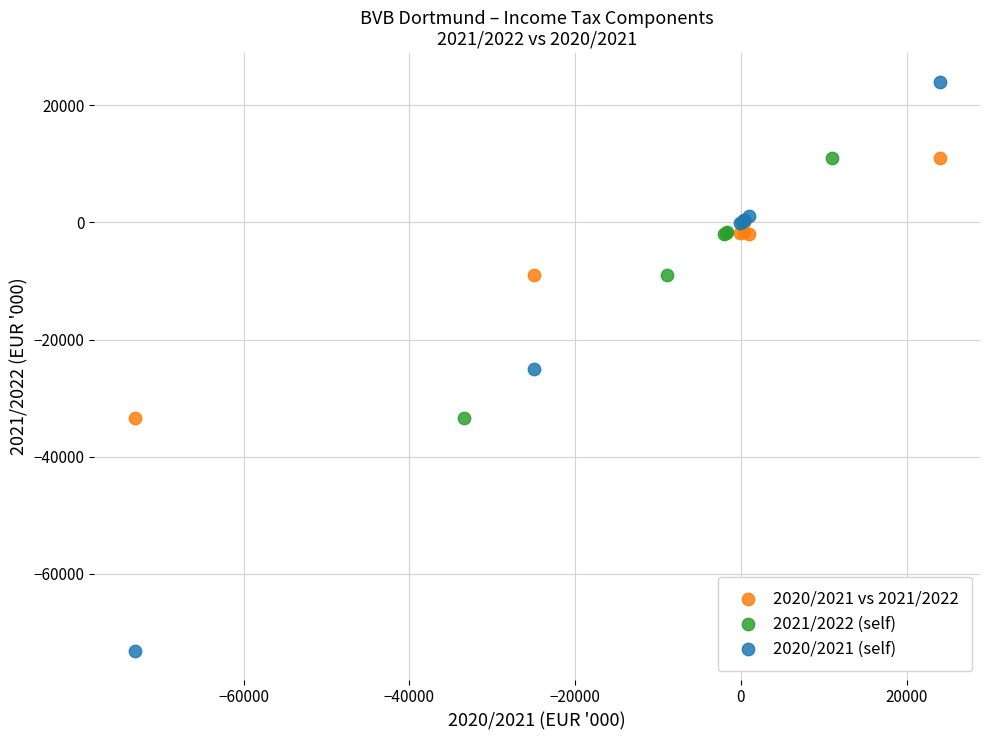

Which series reaches the minimum Y coordinate?

2020/2021 (self)